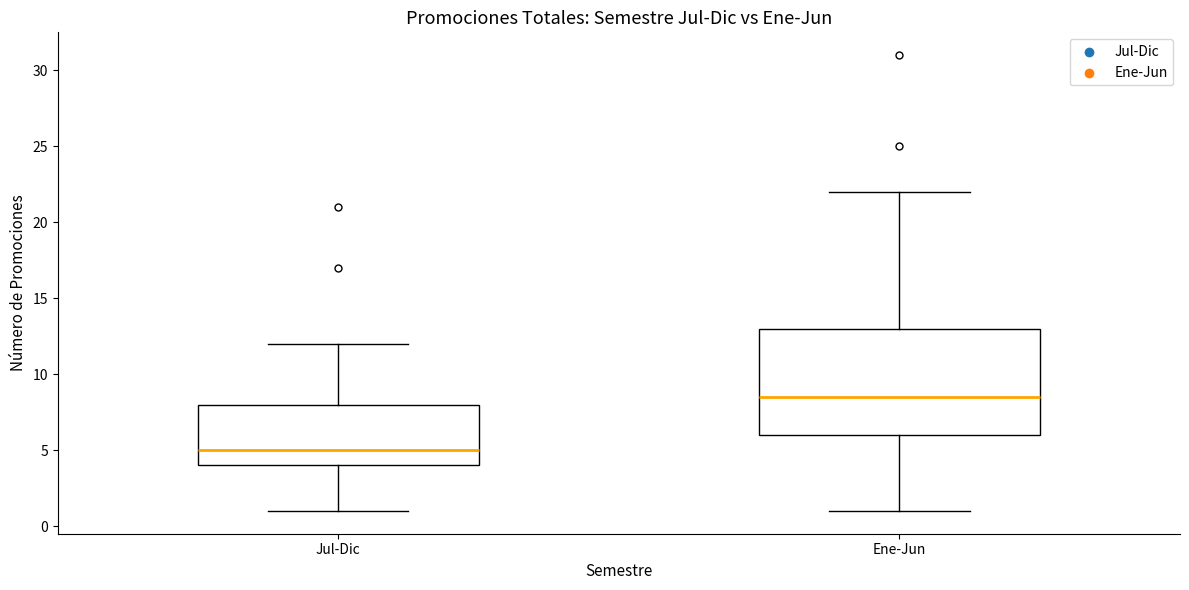

Which box has the lowest median line?

Jul-Dic